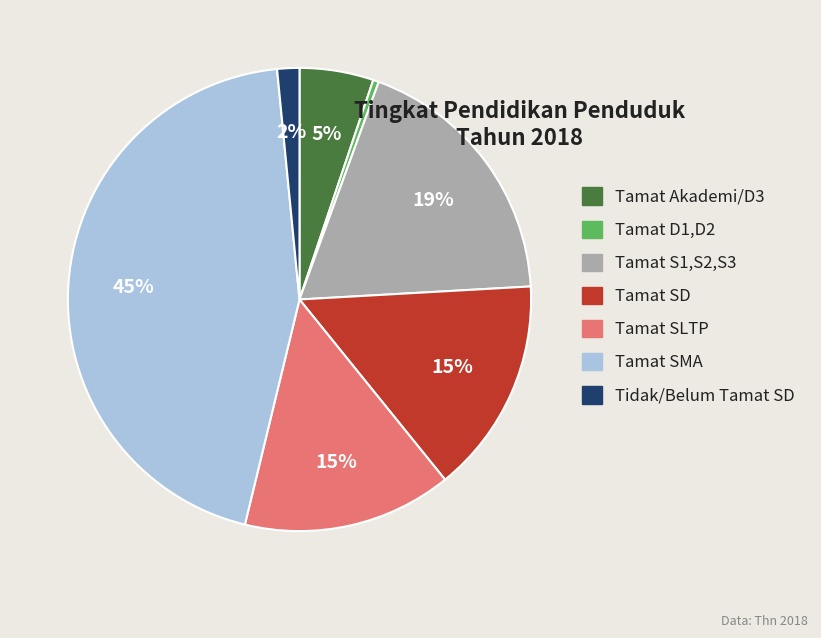

What percentage is the Tamat Akademi/D3 slice, to the nearest percent?

5%